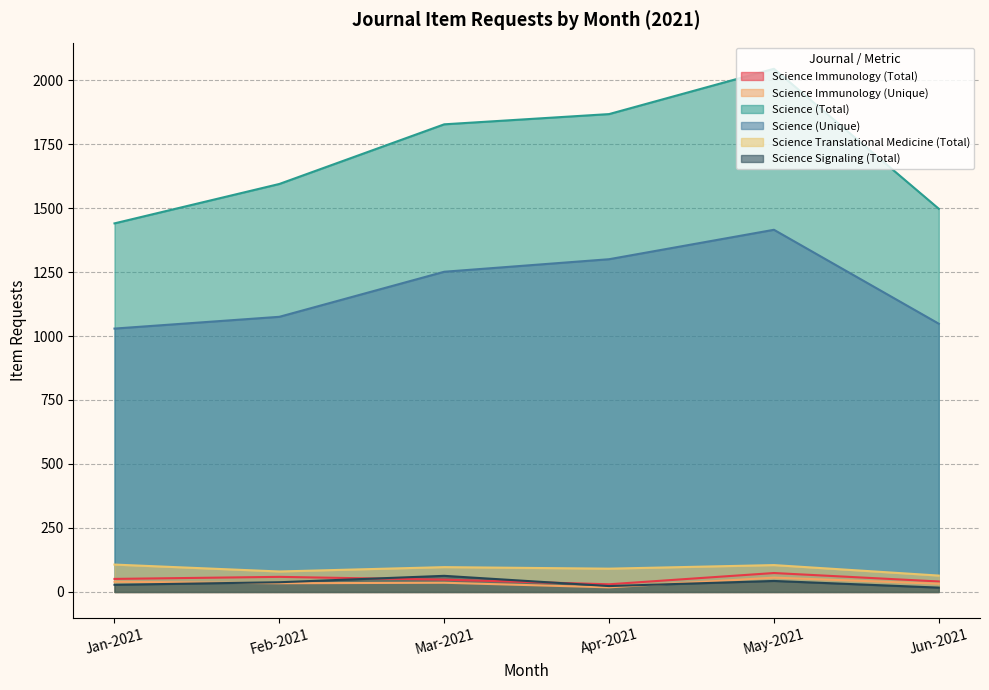

The value of Science Immunology (Unique) at Apr-2021 is 32. True or false?

False